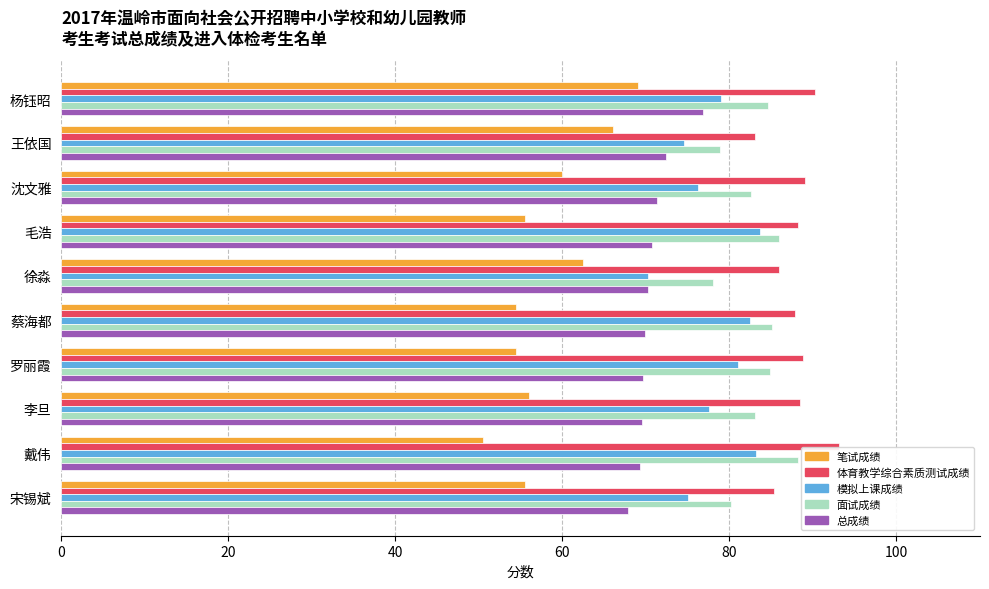

What is the minimum value for 模拟上课成绩?

70.2